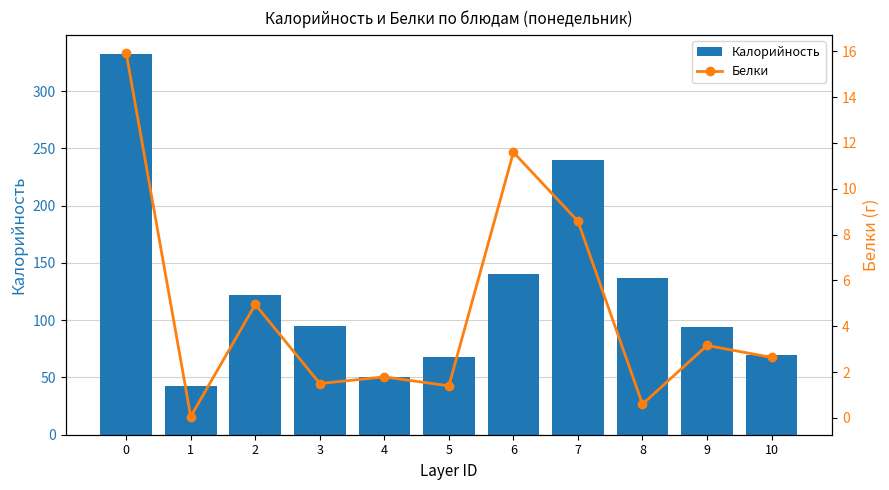

What is the highest value of the Калорийность series?

332.5